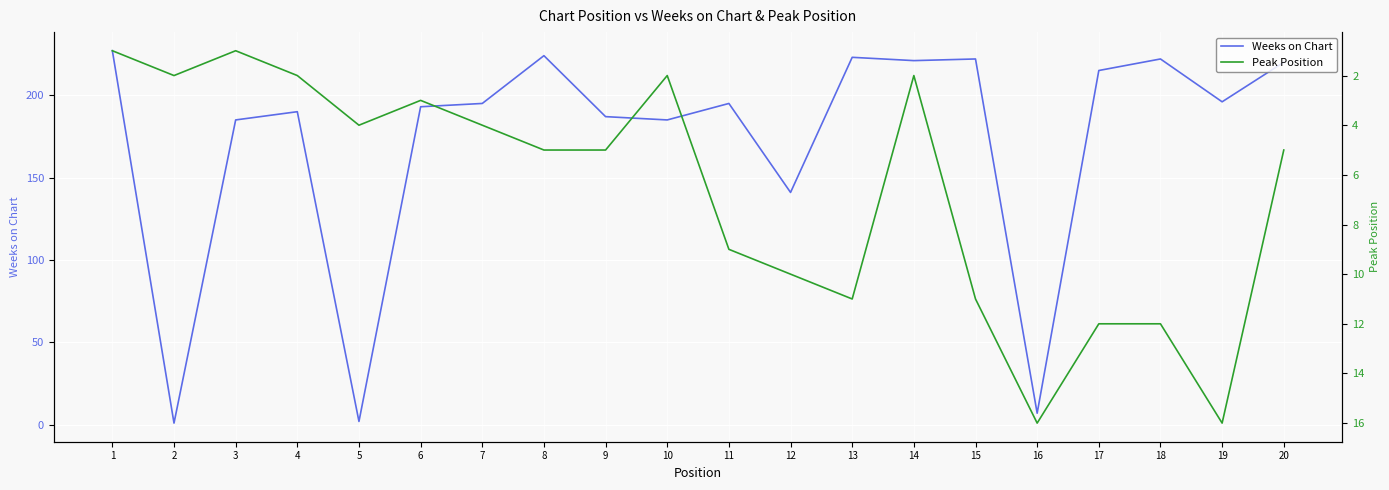

How many values in the Weeks on Chart series exceed 195?

9